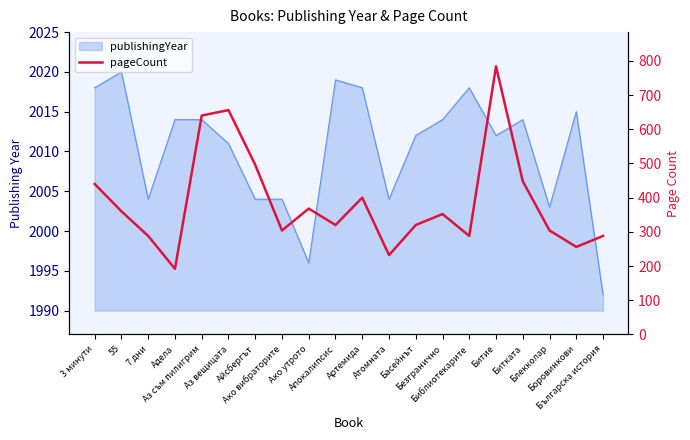

List the labels in order of value, largest first.

Битие, Аз вещицата, Аз съм пилигрим, Айсбергът, Битката, 3 минути, Артемида, Ако утрото, 55, Безгранично, Апокалипсис, Басейнът, Ако вибраторите, Блекколар, 7 дни, Библиотекарите, Българска история, Боровинкови, Атомната, Адела